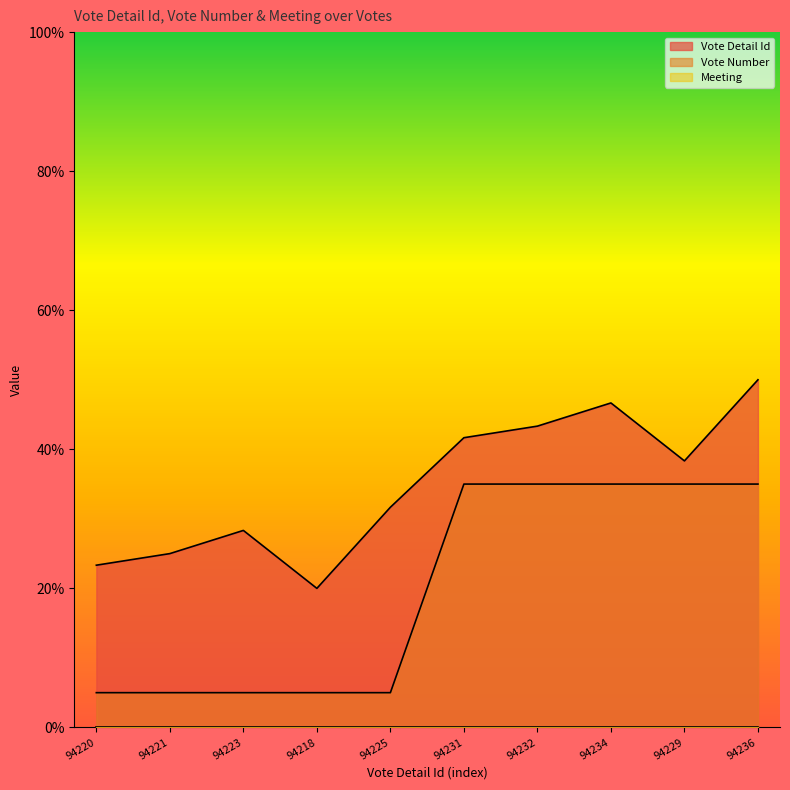

True or false: Vote Number and Vote Detail Id intersect in this chart.

False